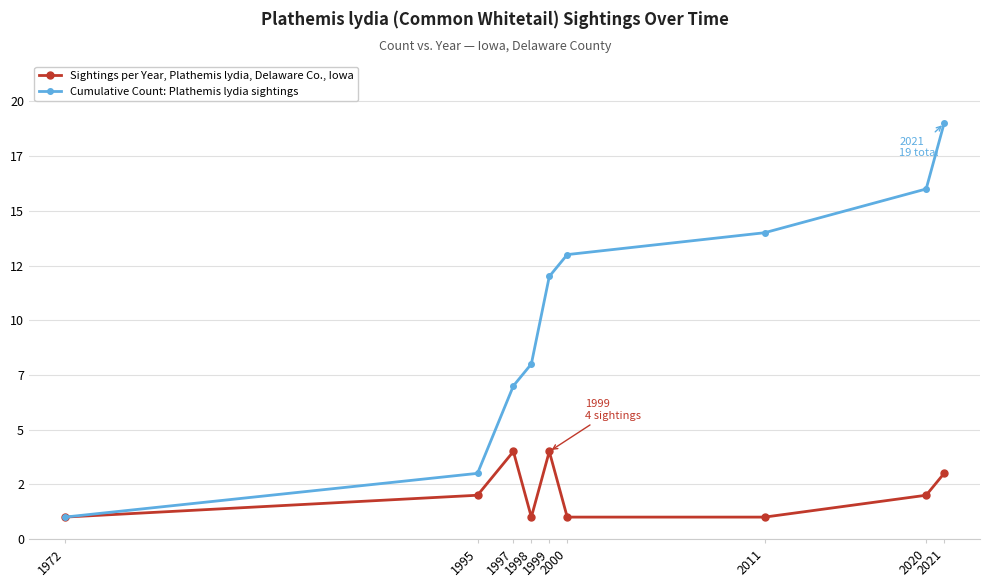

Which series has the widest spread of values?

Cumulative Count: Plathemis lydia sightings